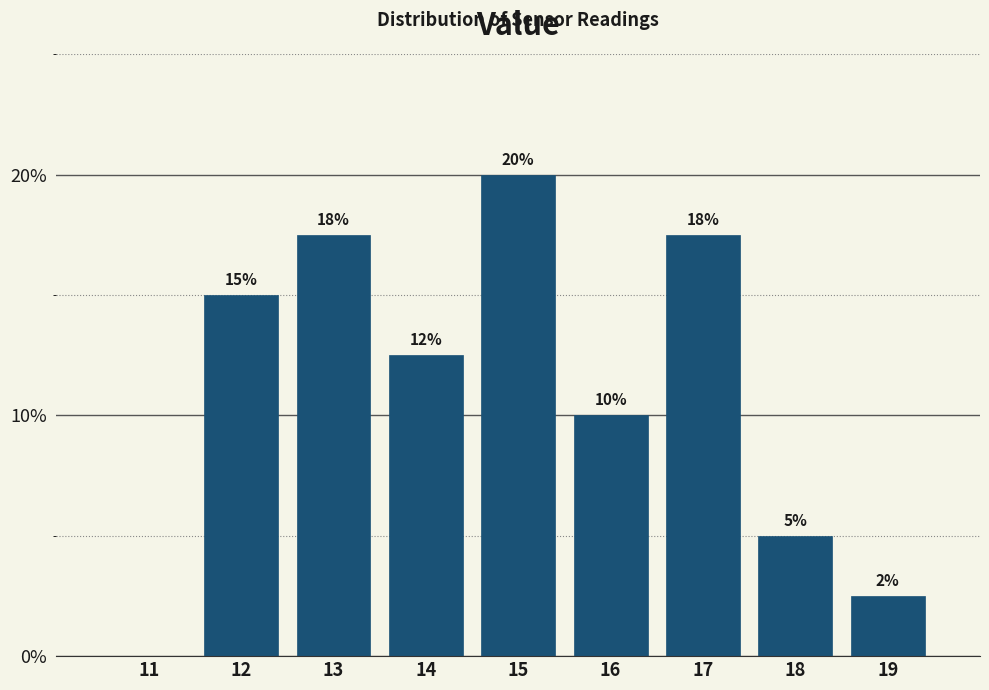

Between 17 and 11, which is larger?

17